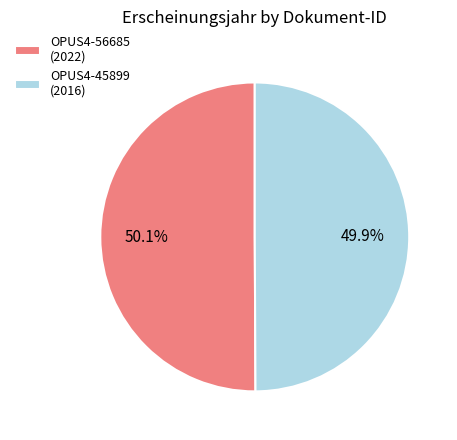

Is it true that OPUS4-45899 is 50% of the pie?

True